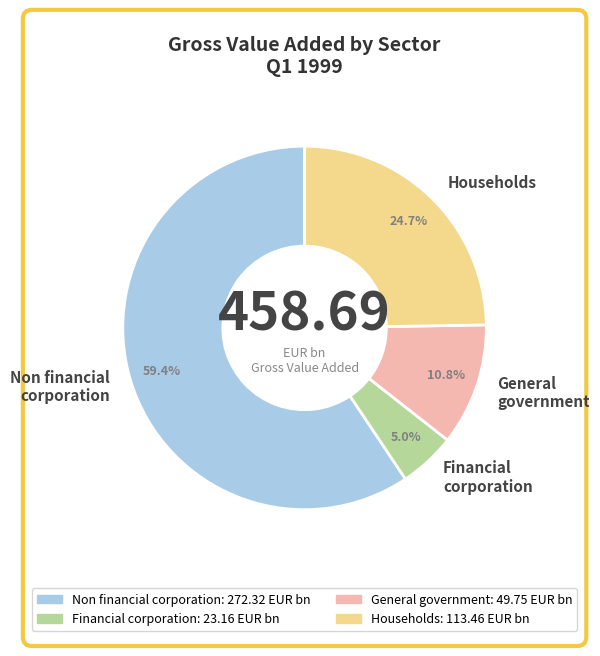

How many segments does this pie chart have?

4